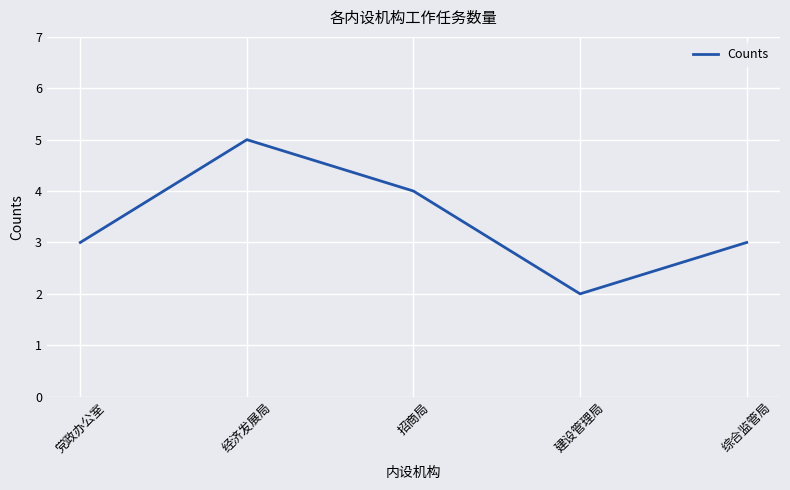

Reading right to left, extract all data points from this chart.

综合监管局=3	建设管理局=2	招商局=4	经济发展局=5	党政办公室=3